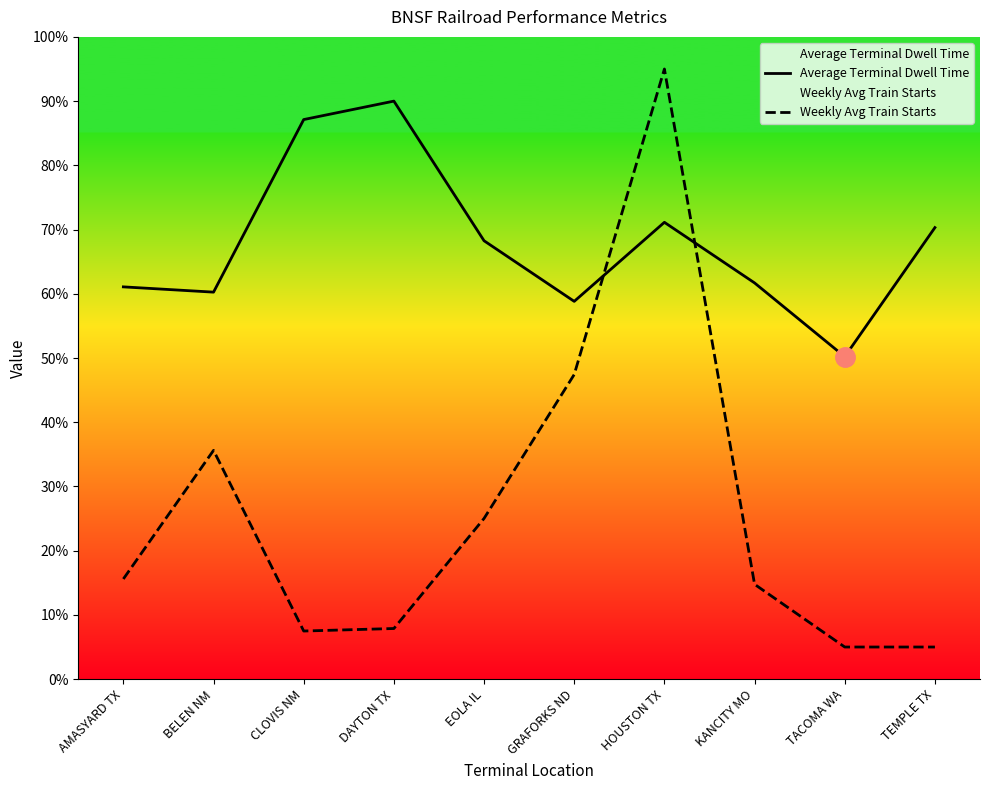

Reading left to right, extract all data points from this chart.

Average Terminal Dwell Time: 61.1	60.3	87.1	90.0	68.3	58.8	71.1	61.7	50.2	70.3
Weekly Avg Train Starts: 15.6	35.6	7.5	7.9	25.0	47.4	95.0	14.8	5.0	5.0